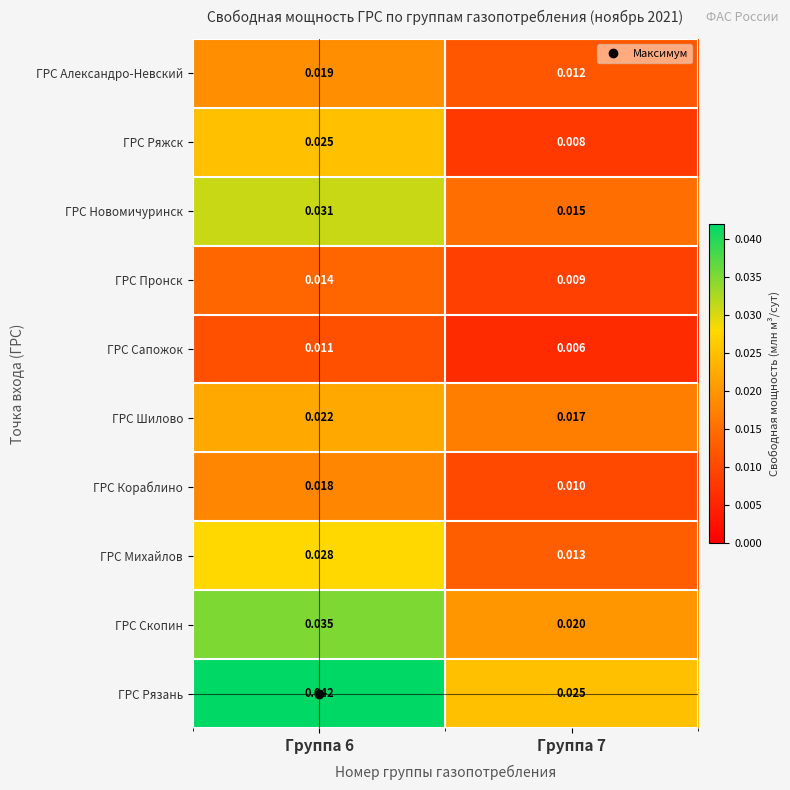

List the series in order of their peak value, highest first.

ГРС Рязань, ГРС Скопин, ГРС Новомичуринск, ГРС Михайлов, ГРС Ряжск, ГРС Шилово, ГРС Александро-Невский, ГРС Кораблино, ГРС Пронск, ГРС Сапожок